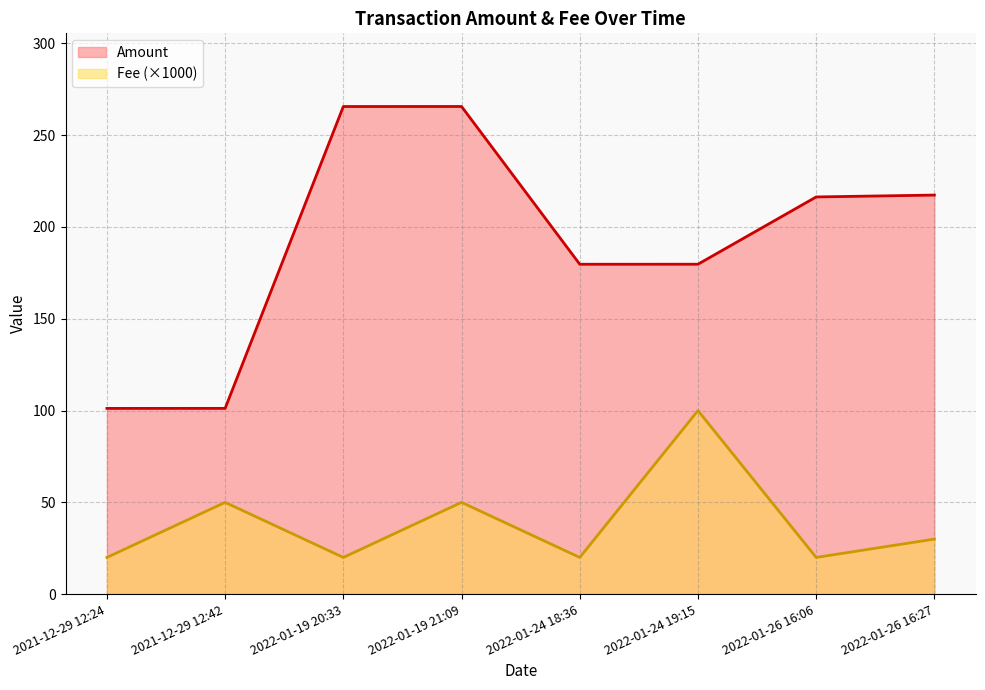

Does the chart display data point markers on the line(s)?

No